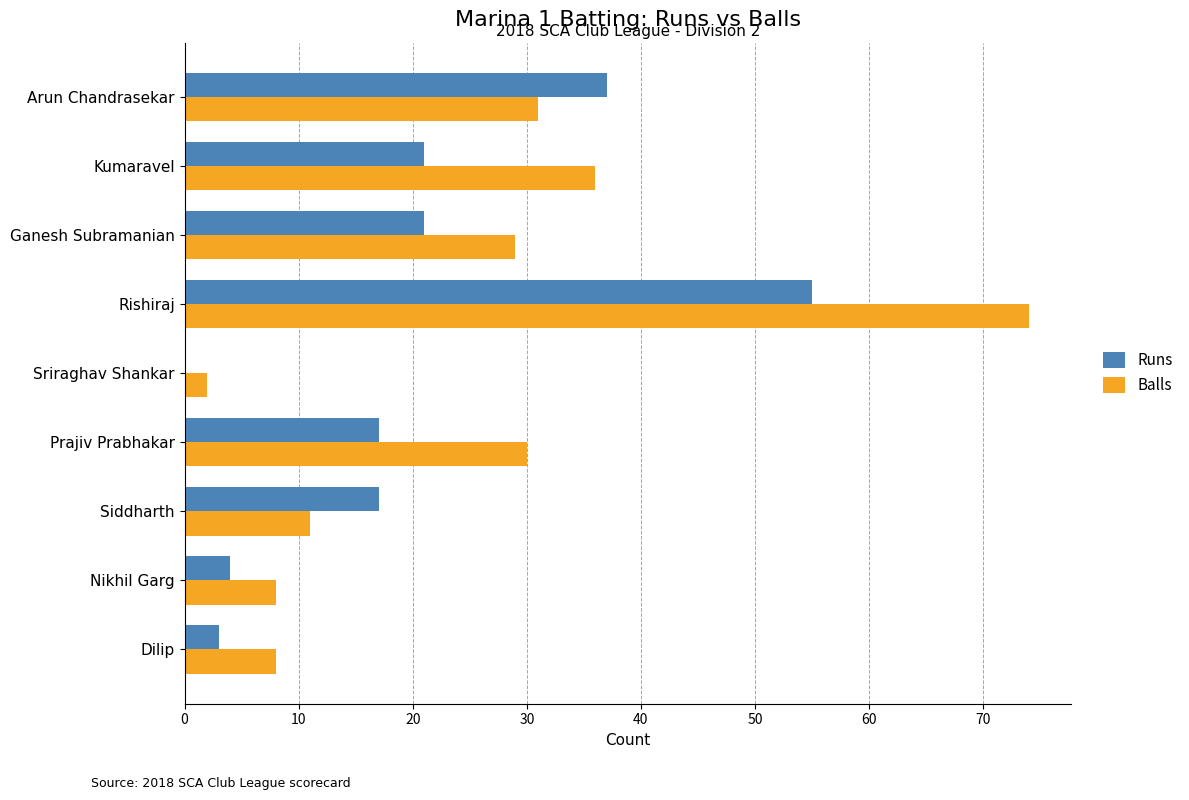

The Balls series shows 31 at Arun Chandrasekar. True or false?

True